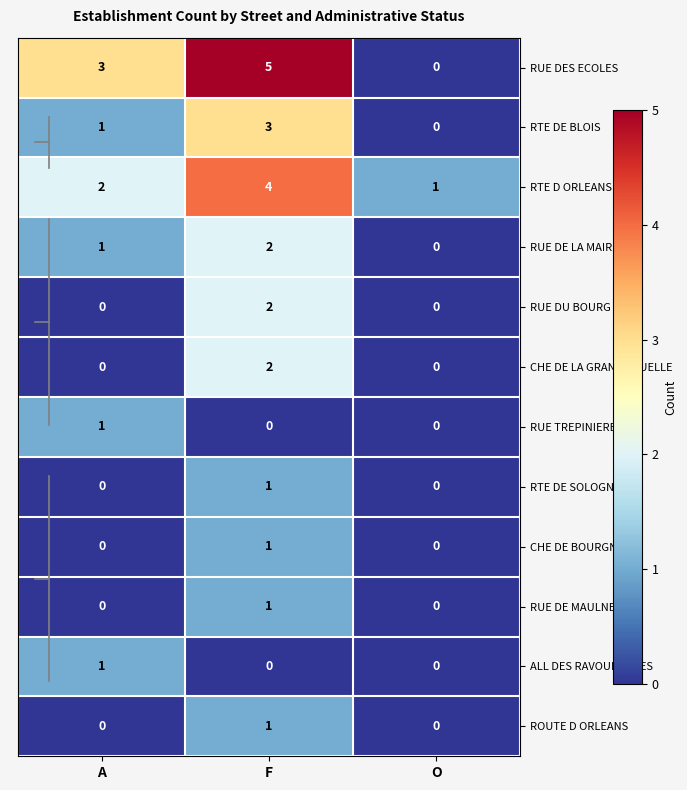

What is the greatest value displayed?

5